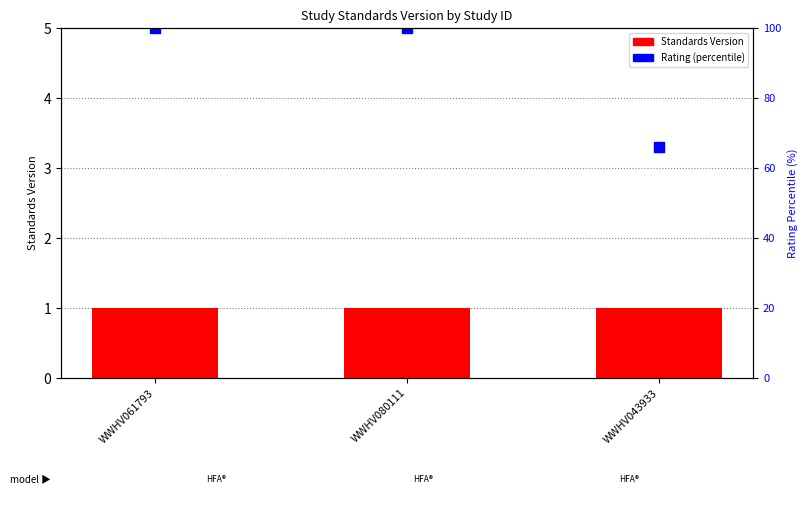

At which category is the sum across all series the highest?

WWHV061793